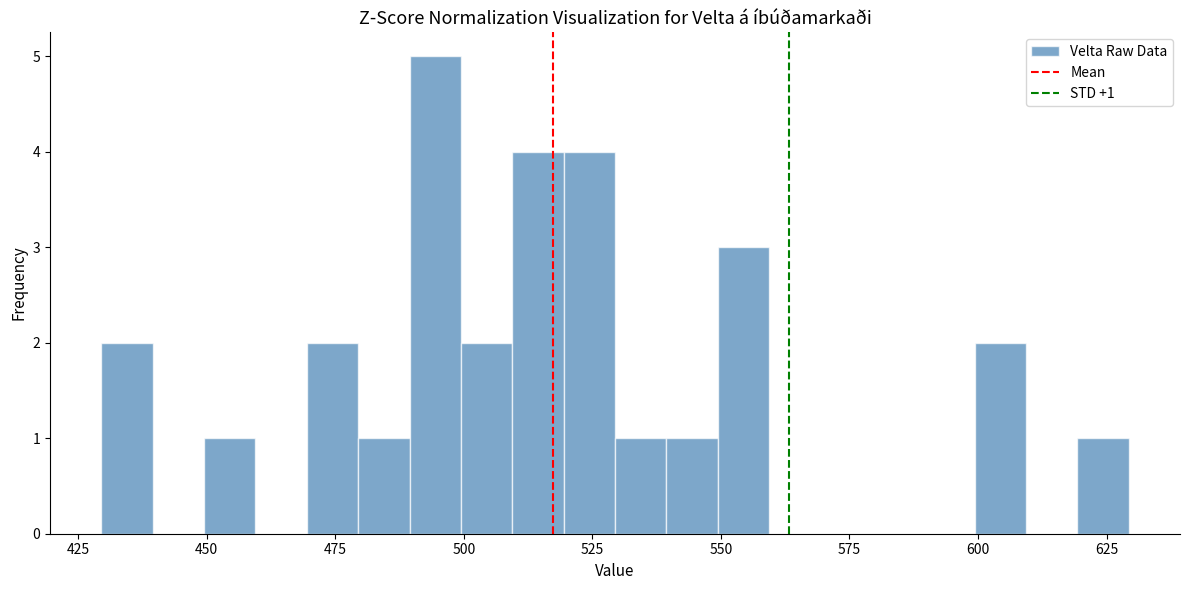

Read against the x-axis, roughly where is the centre of the tallest bar?

495